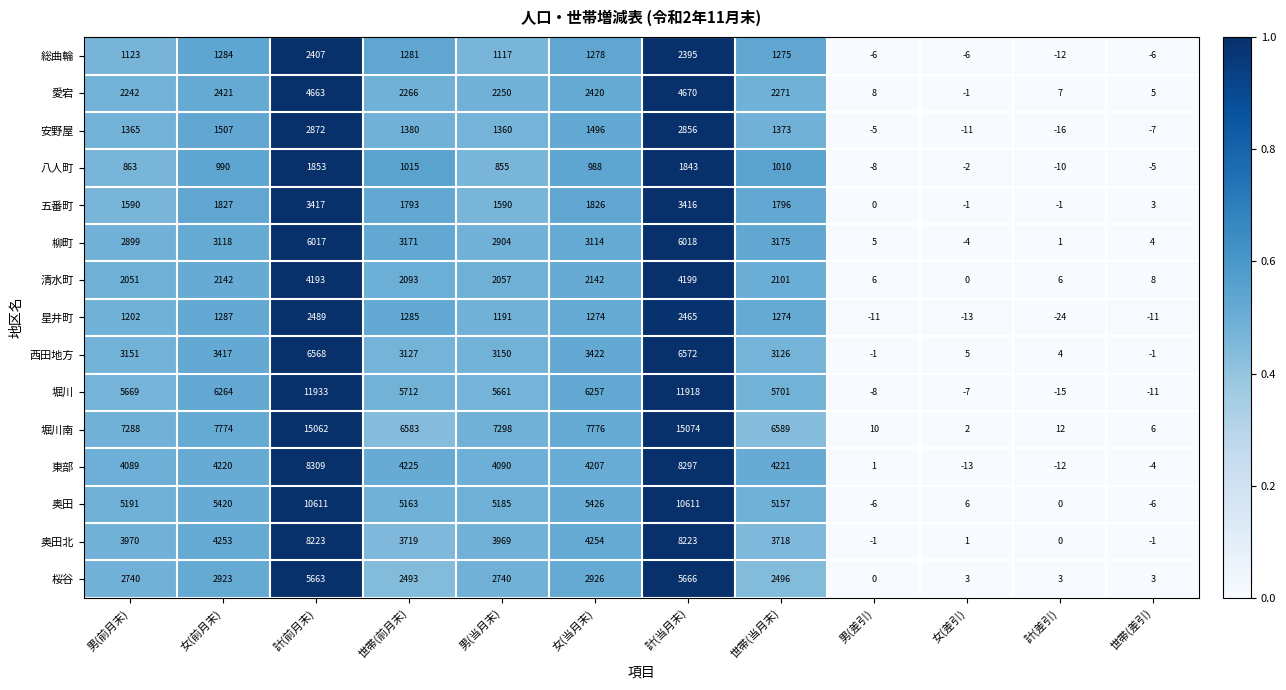

What is the difference between the highest and lowest values at 世帯(前月末)?

5568